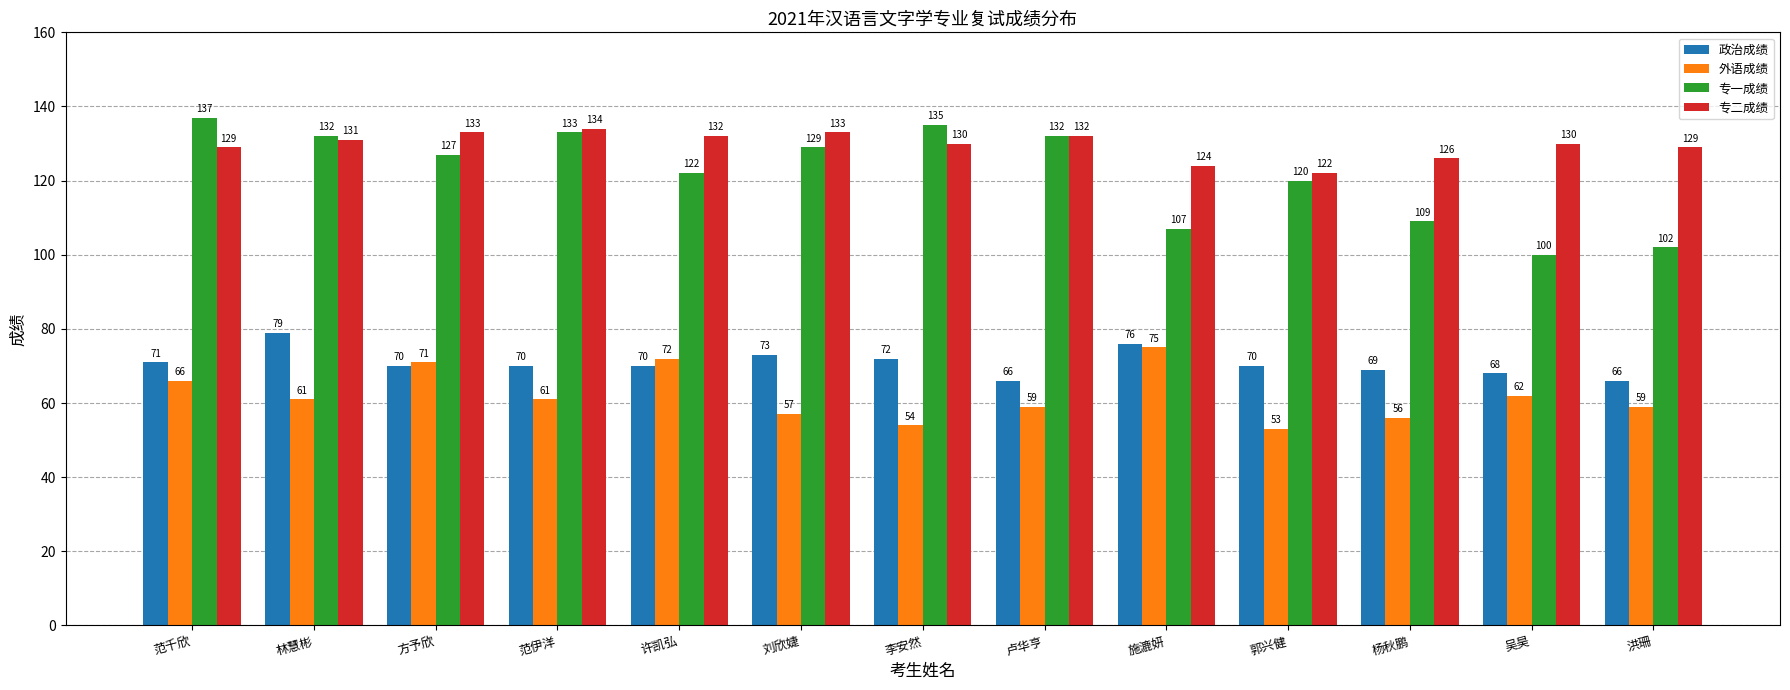

Reading left to right, what are all the values shown in this chart?

政治成绩: 71	79	70	70	70	73	72	66	76	70	69	68	66
外语成绩: 66	61	71	61	72	57	54	59	75	53	56	62	59
专一成绩: 137	132	127	133	122	129	135	132	107	120	109	100	102
专二成绩: 129	131	133	134	132	133	130	132	124	122	126	130	129